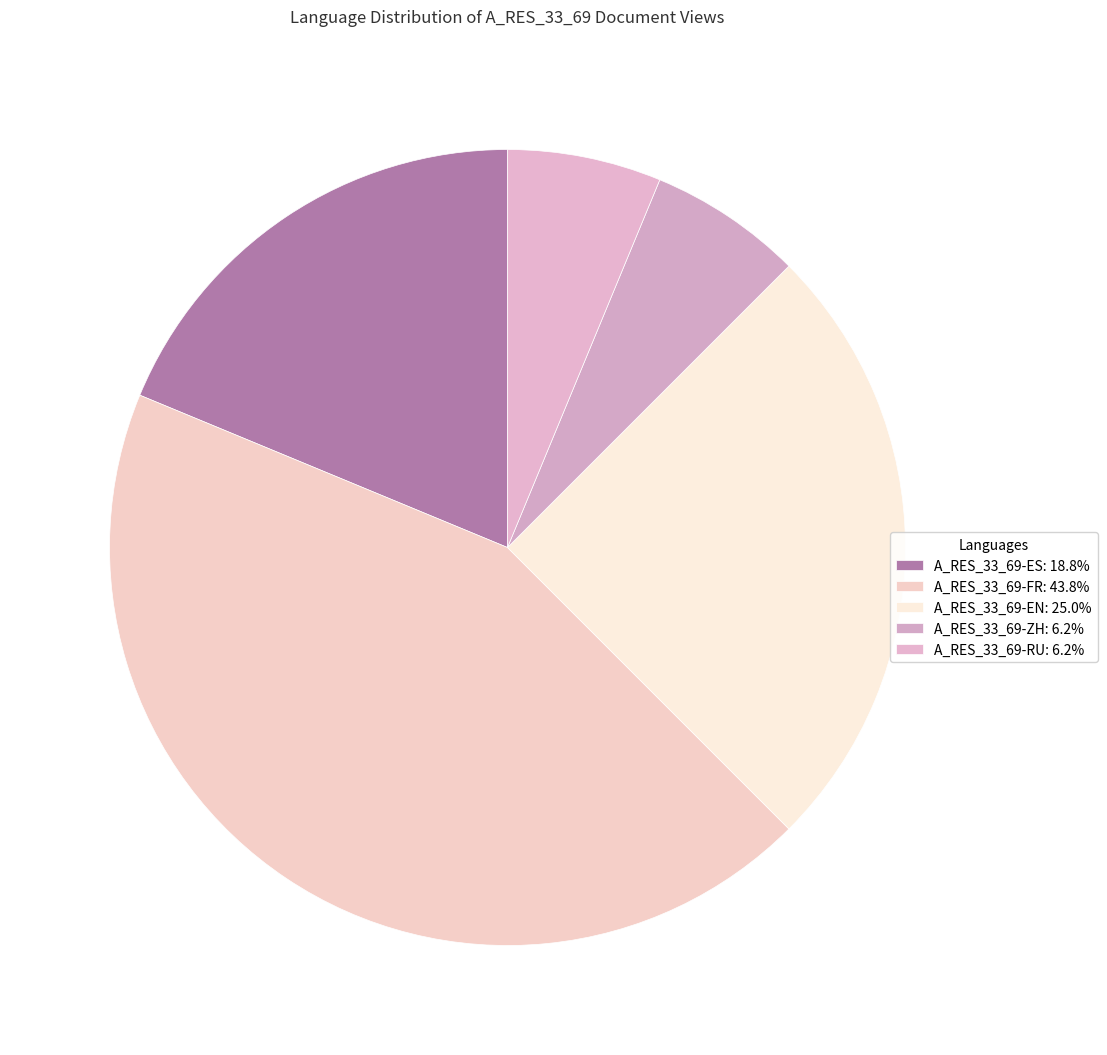

How many slices are in this pie chart?

5